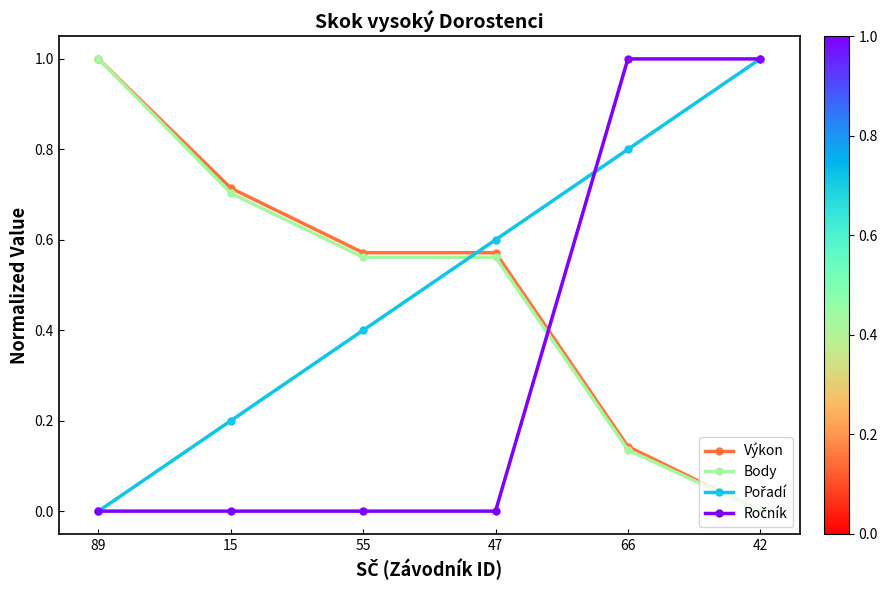

How many data points in Výkon are above 0?

5